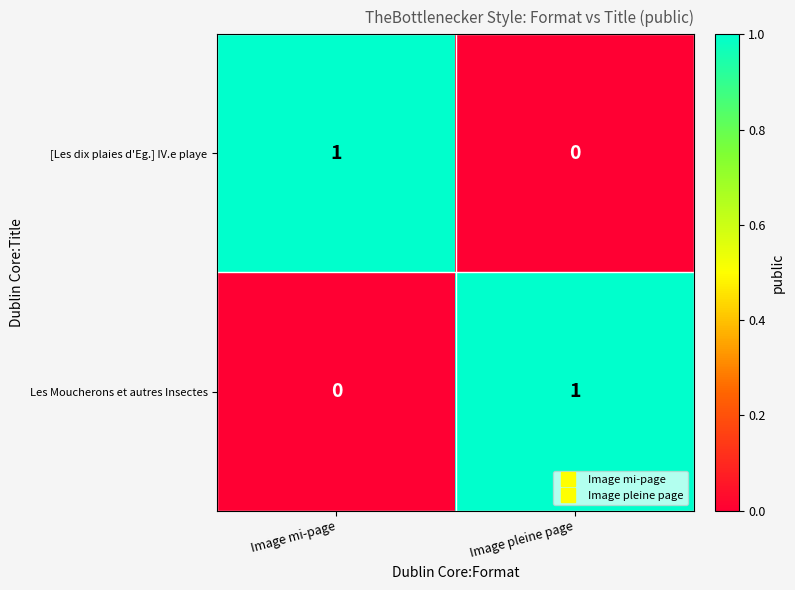

Is it true that Les Moucherons et autres Insectes equals 1 at Image pleine page?

True